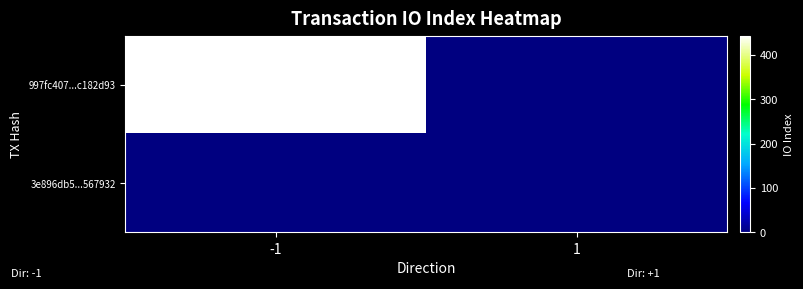

List the series in order of their peak value, lowest first.

3e896db5...567932, 997fc407...c182d93